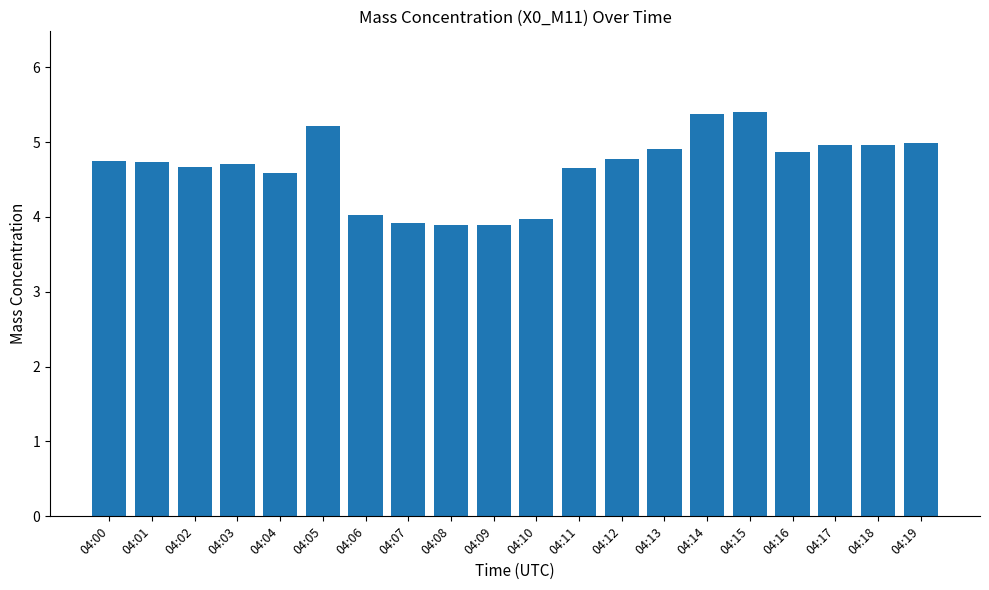

How many categories are shown in the chart?

20